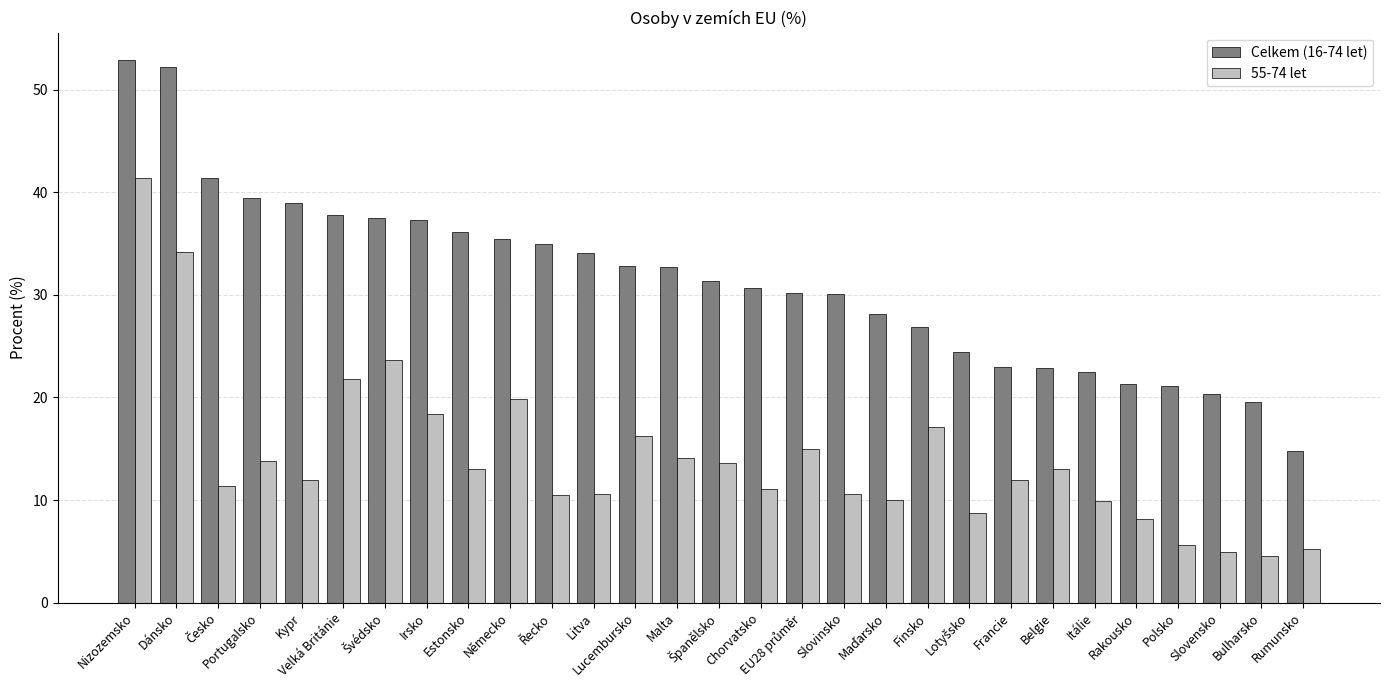

What is the label of the 4th bar from the left?

Portugalsko